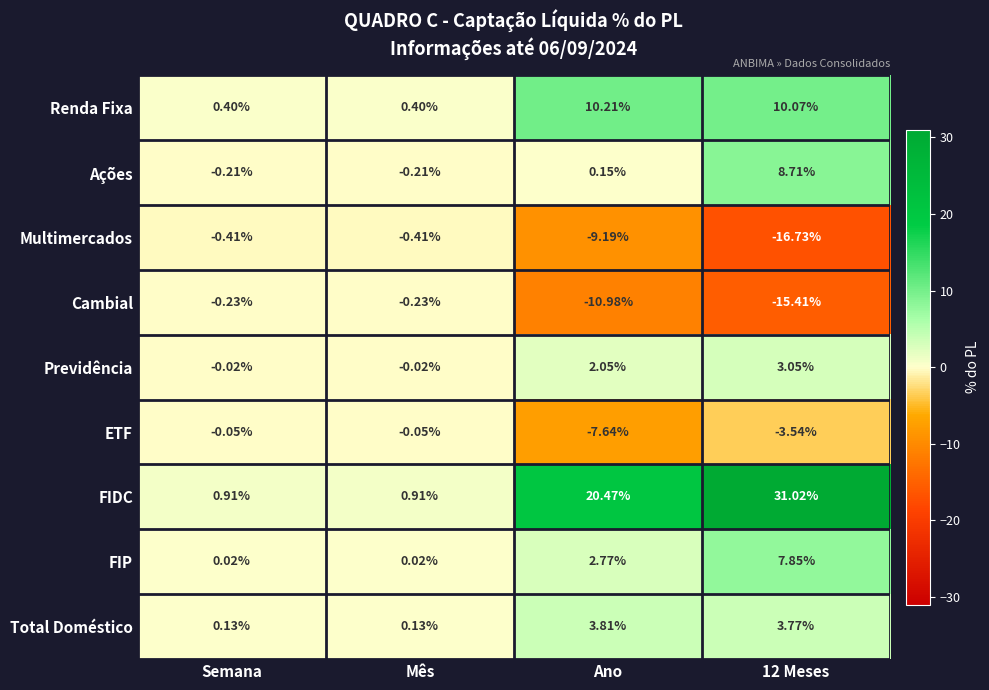

Which series has the widest spread of values?

FIDC